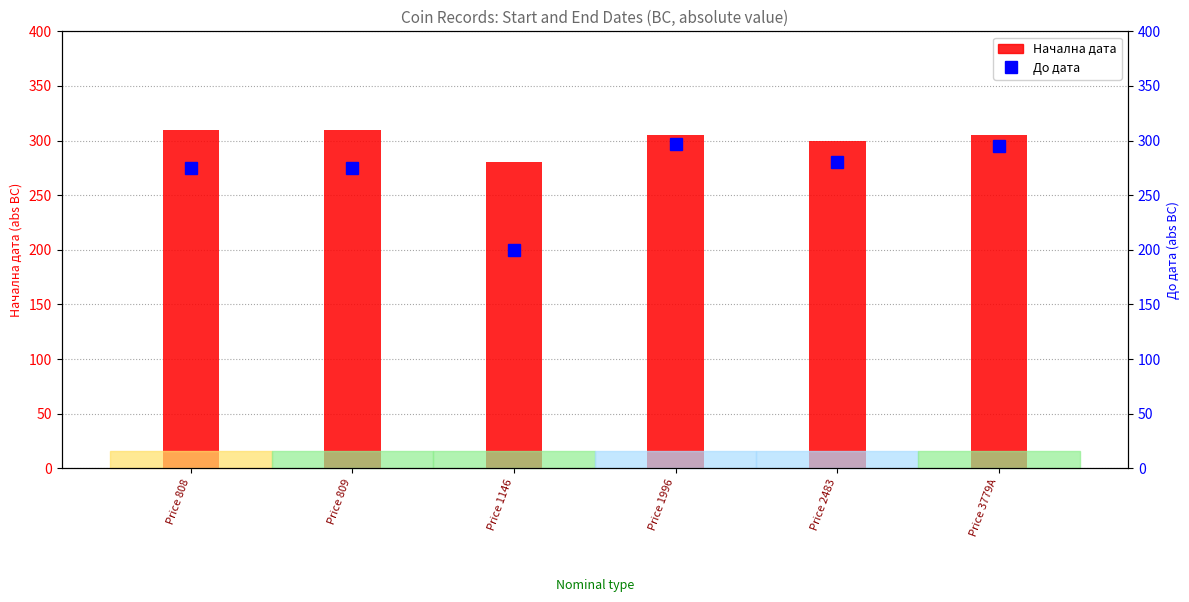

Reading left to right, extract all data points from this chart.

Начална дата: Price 808=310	Price 809=310	Price 1146=280	Price 1996=305	Price 2483=300	Price 3779A=305
До дата: Price 808=275	Price 809=275	Price 1146=200	Price 1996=297	Price 2483=280	Price 3779A=295